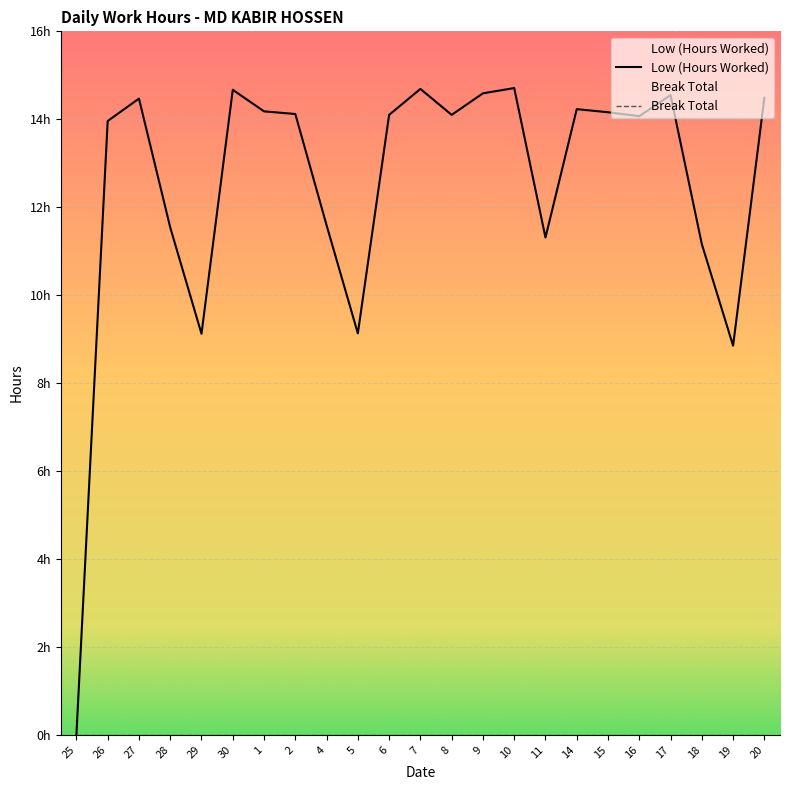

At which label does Low (Hours Worked) first exceed 14?

27